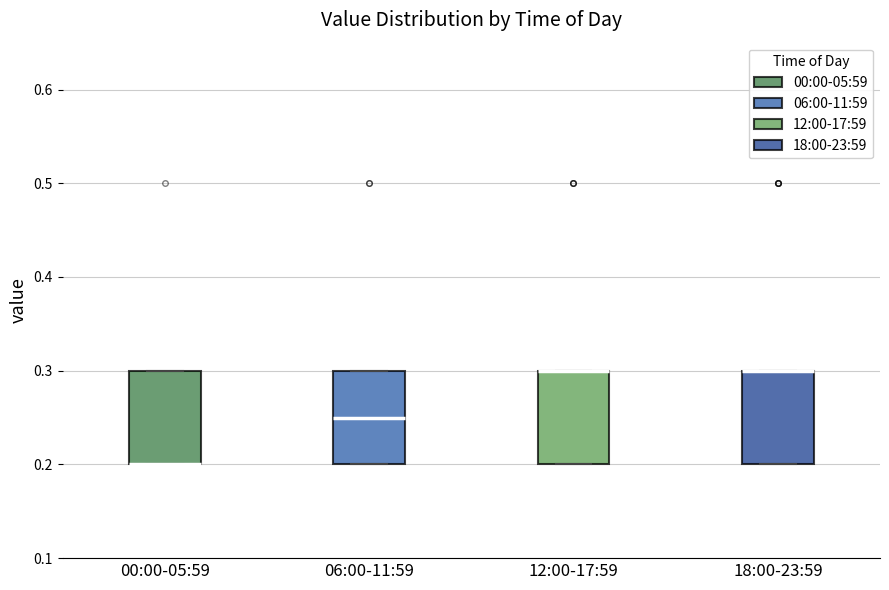

Reading left to right, read every box against the y-axis: the position of its median line, the range the box covers, and the ends of its whiskers. The values are not printed on the chart, so give them approximately, as read against the axis.

00:00-05:59: median 0.20 (drawn on the box's lower edge), box 0.20 to 0.30, whiskers 0.20 to 0.30
06:00-11:59: median 0.25, box 0.20 to 0.30, whiskers 0.20 to 0.30
12:00-17:59: median 0.30 (drawn on the box's upper edge), box 0.20 to 0.30, whiskers 0.20 to 0.30
18:00-23:59: median 0.30 (drawn on the box's upper edge), box 0.20 to 0.30, whiskers 0.20 to 0.30